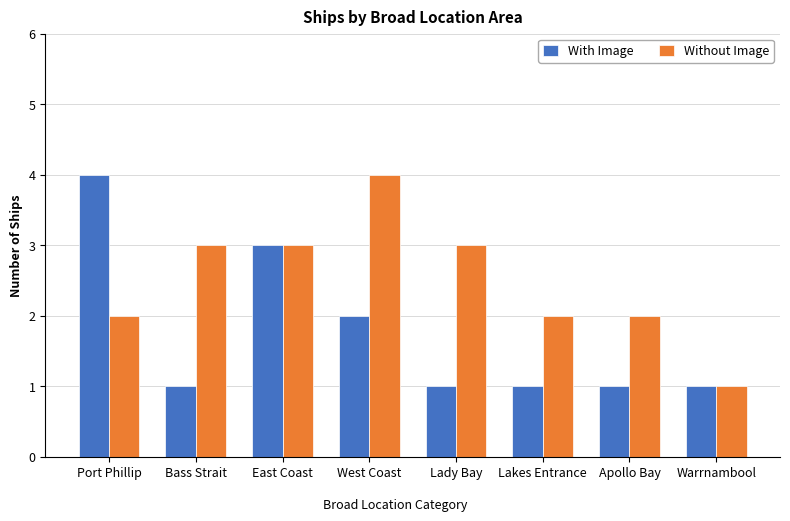

What position from the right is Apollo Bay?

2